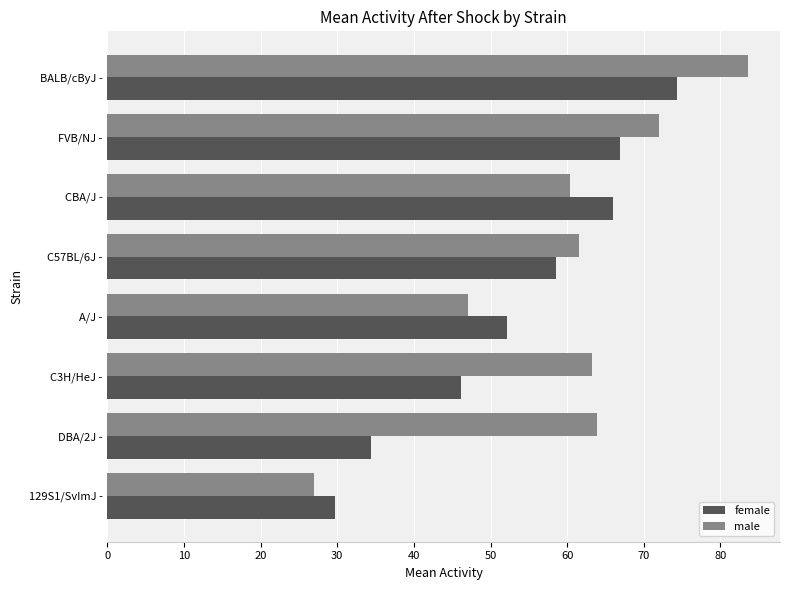

The value of male at C57BL/6J - is 32.1. True or false?

False